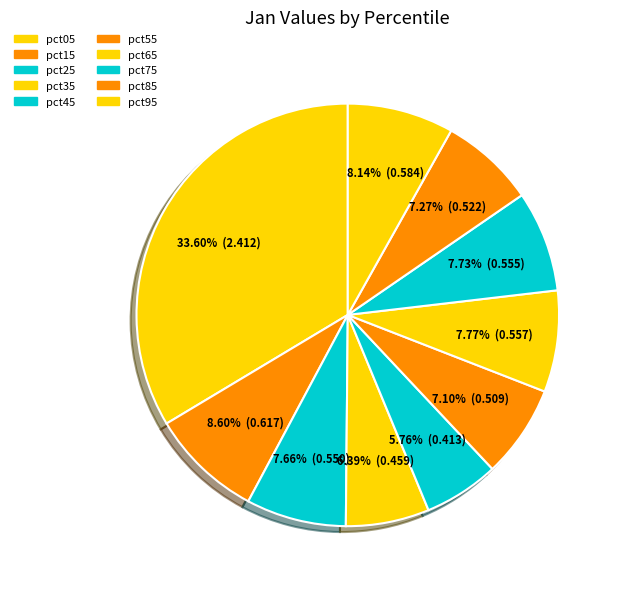

The pct85 slice represents 12% of the pie. True or false?

False